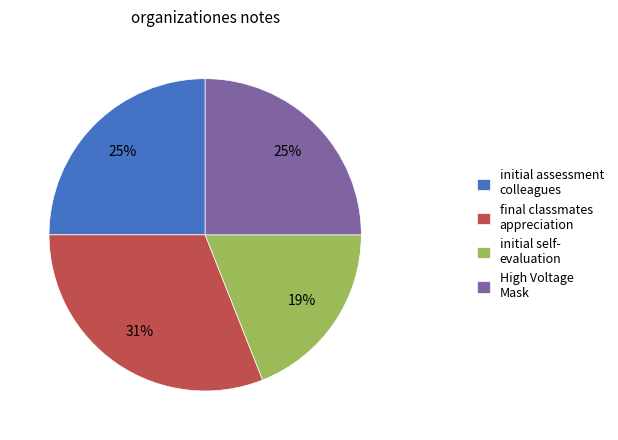

Which slice is the largest?

final classmates appreciation